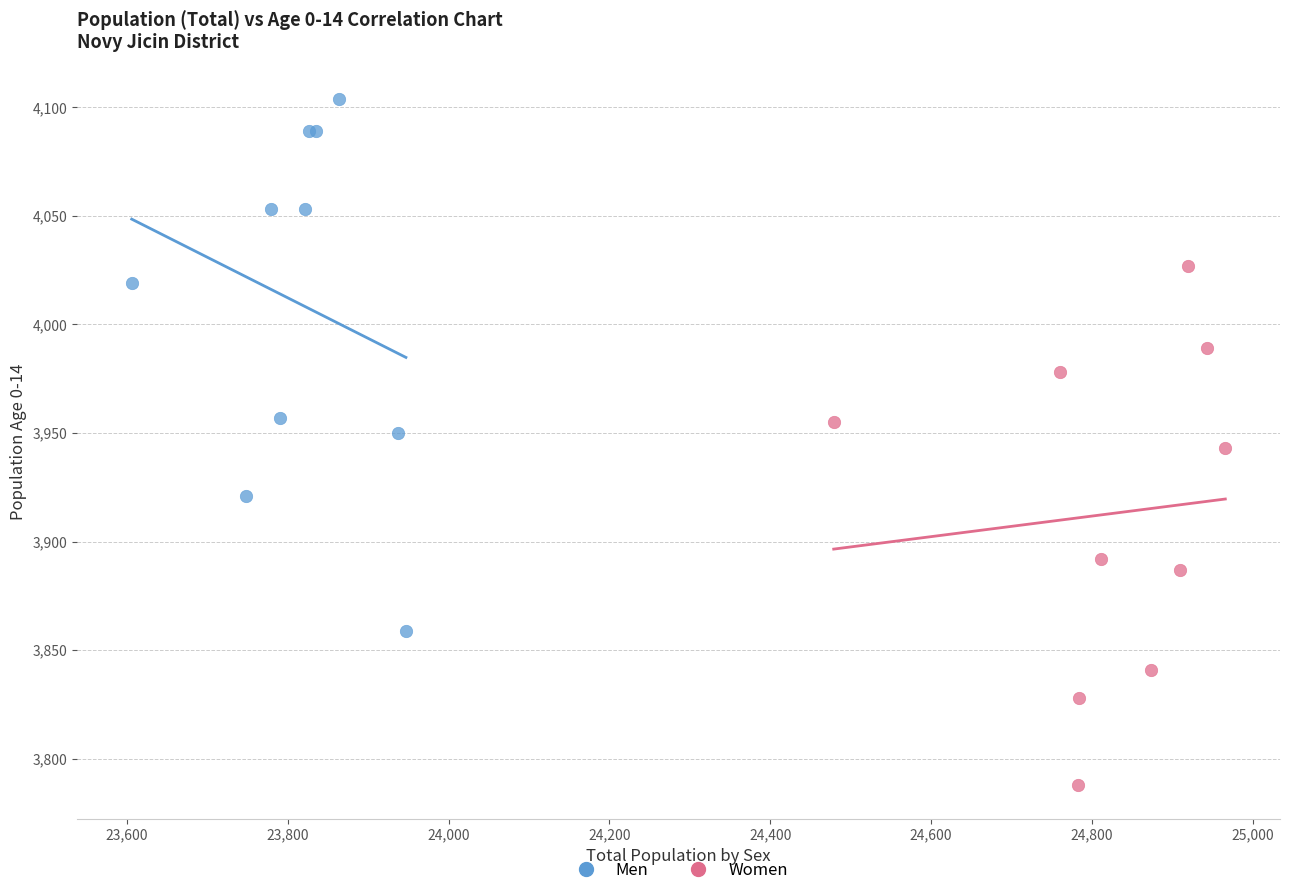

Which series reaches the minimum Y coordinate?

Women